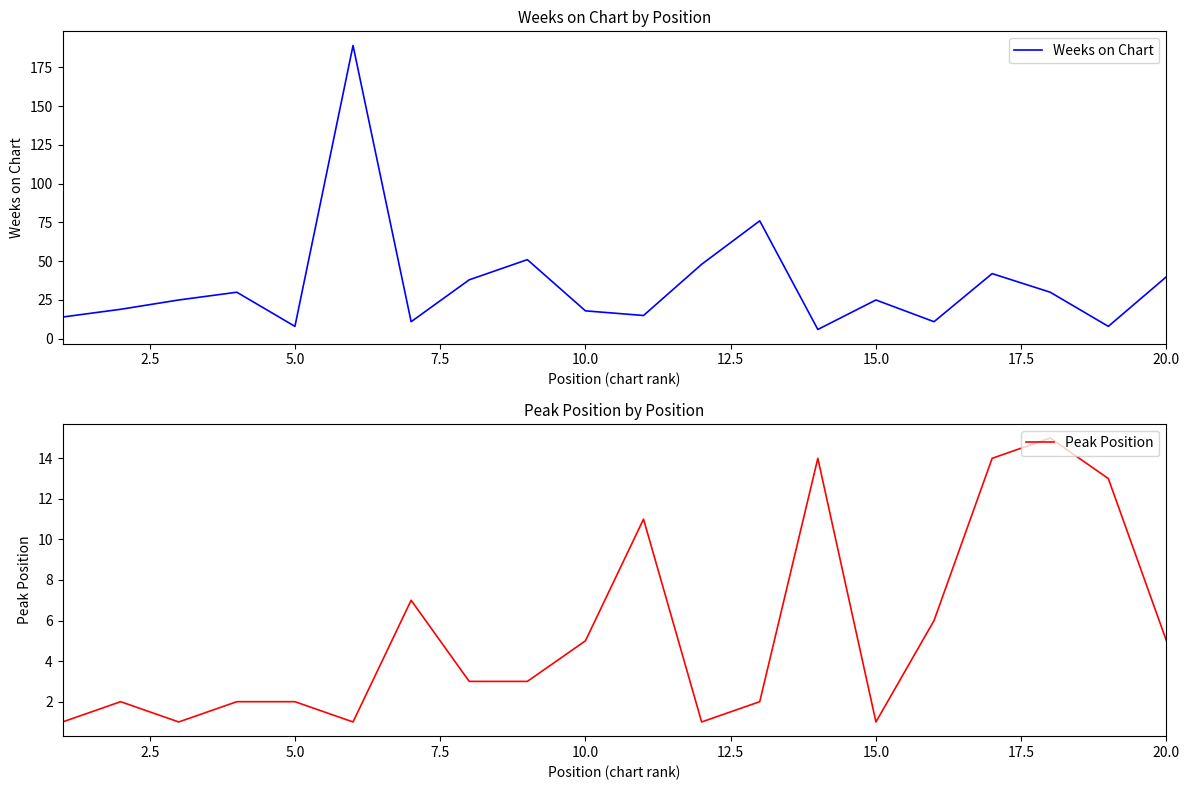

Is this an area chart (filled region under the line)?

No